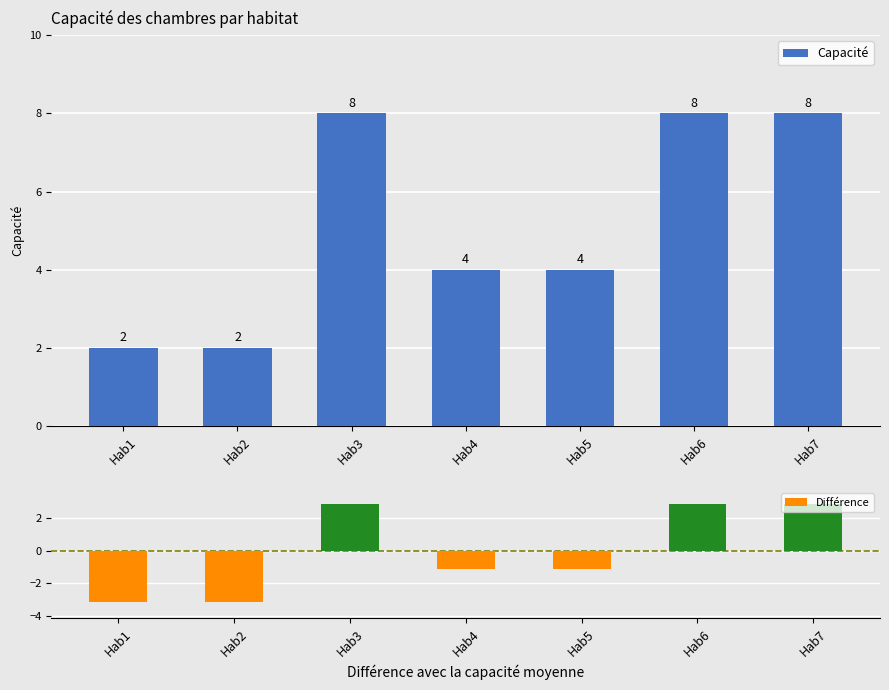

At which category is the sum across all series the highest?

Hab3